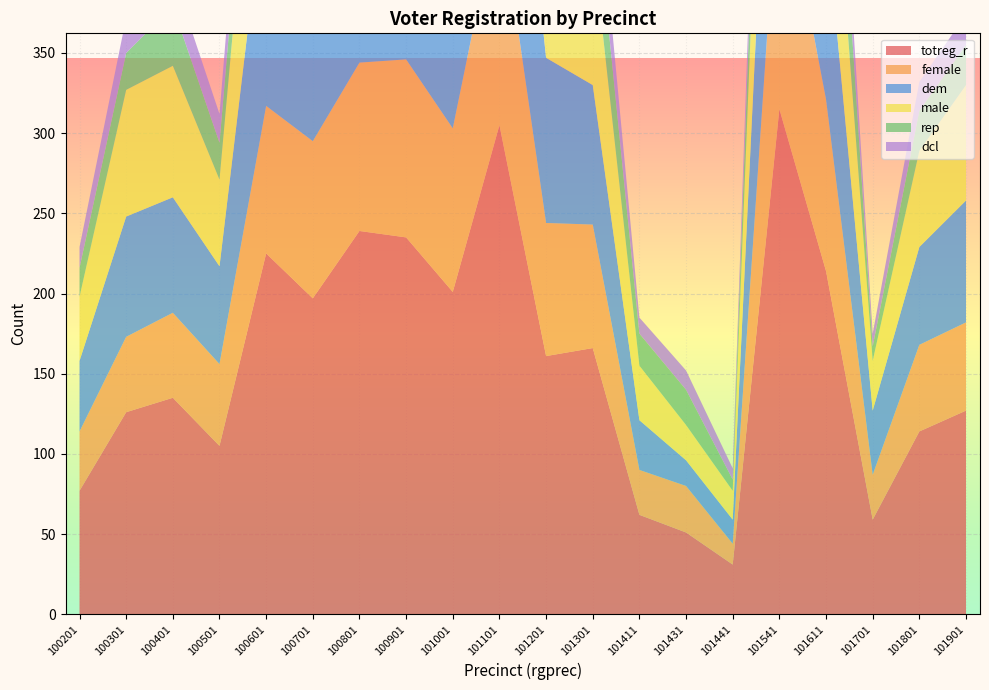

Reading left to right, transcribe all the data shown in this chart.

totreg_r: 77	126	135	105	225	197	239	235	201	305	161	166	62	51	31	315	214	59	114	127
female: 37	47	53	51	92	98	105	111	102	140	83	77	28	29	13	159	107	28	54	55
dem: 44	75	72	61	143	122	146	144	120	178	103	87	31	16	15	192	114	40	61	76
male: 40	79	82	54	133	99	134	124	99	165	78	89	34	22	18	156	107	31	60	72
rep: 18	23	37	23	40	29	46	30	38	59	27	44	20	22	7	68	66	9	25	25
dcl: 13	22	20	18	33	30	35	48	31	44	22	30	10	12	7	37	28	8	18	19